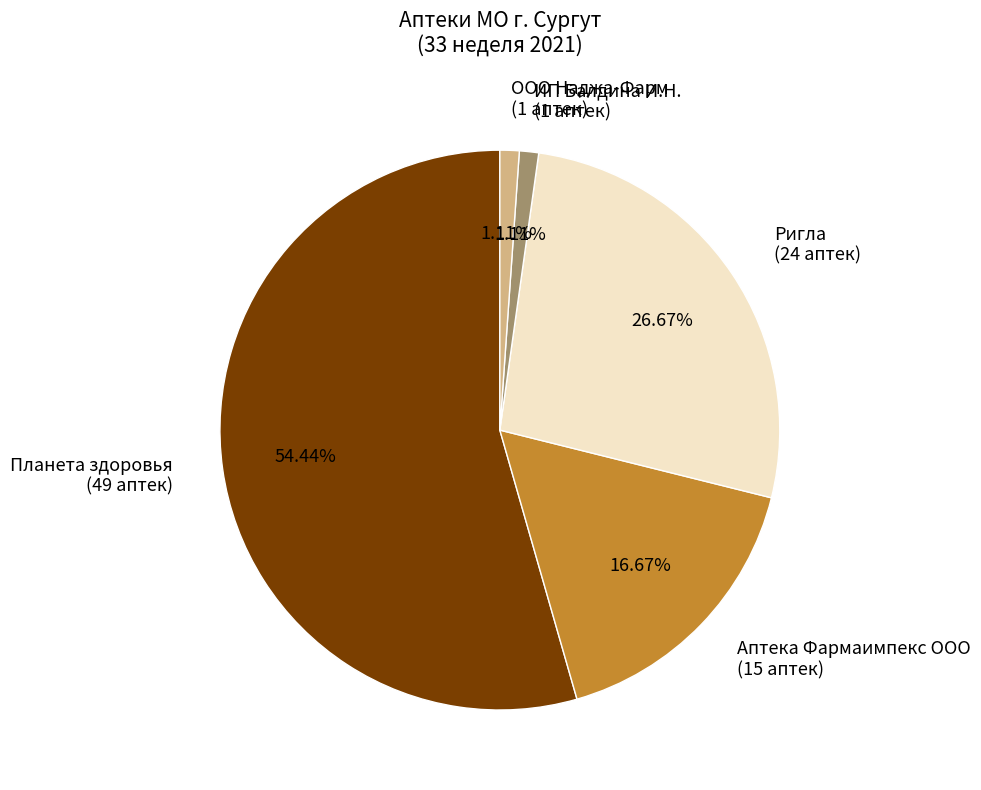

Which slice represents more than half of the pie?

Планета здоровья